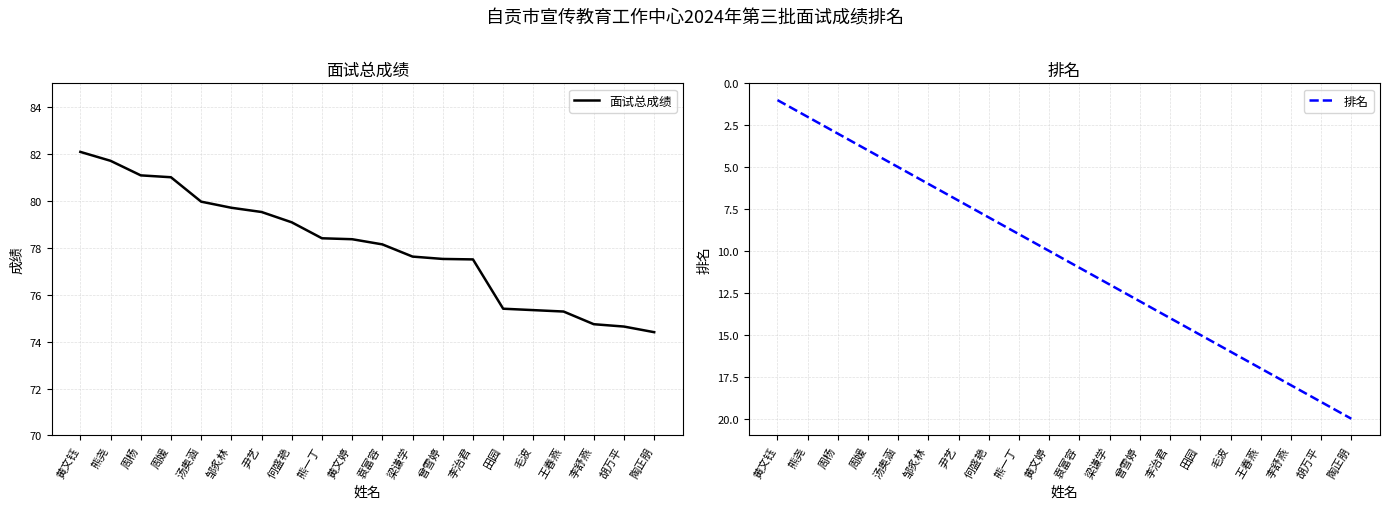

Which series has the largest range (max minus min)?

排名